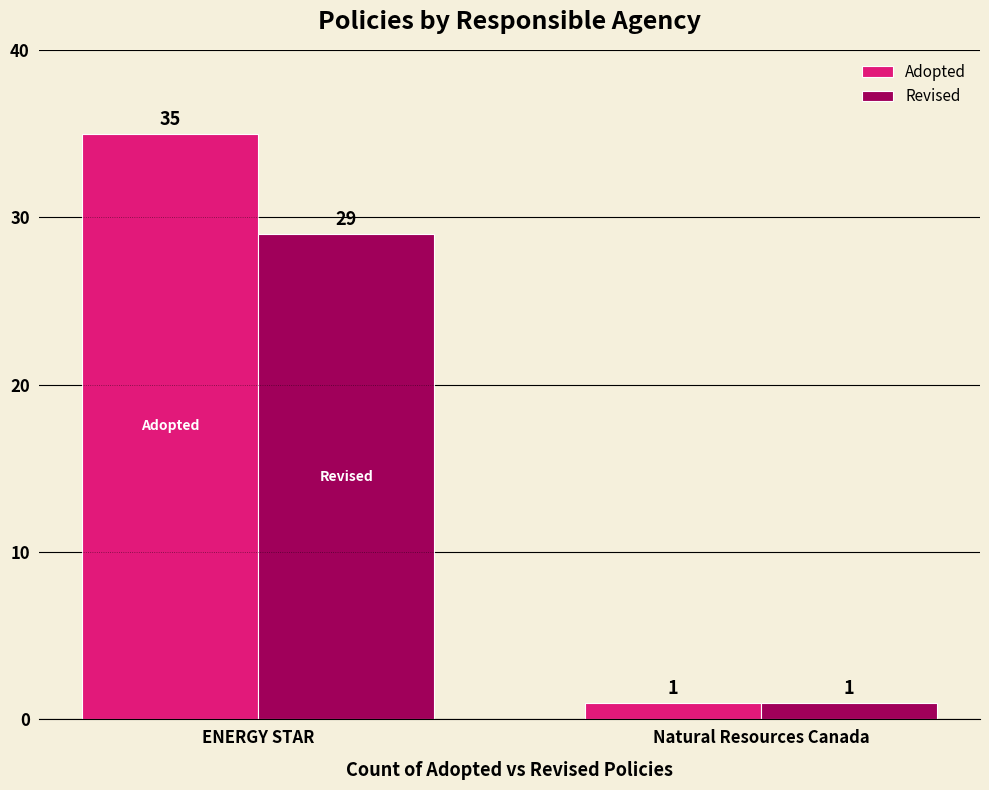

The value of Revised at ENERGY STAR is 29. True or false?

True